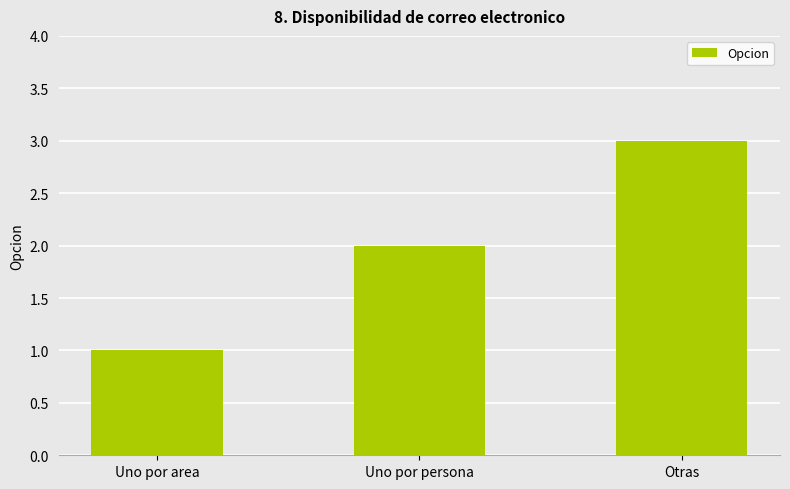

What value does the data have at Otras?

3